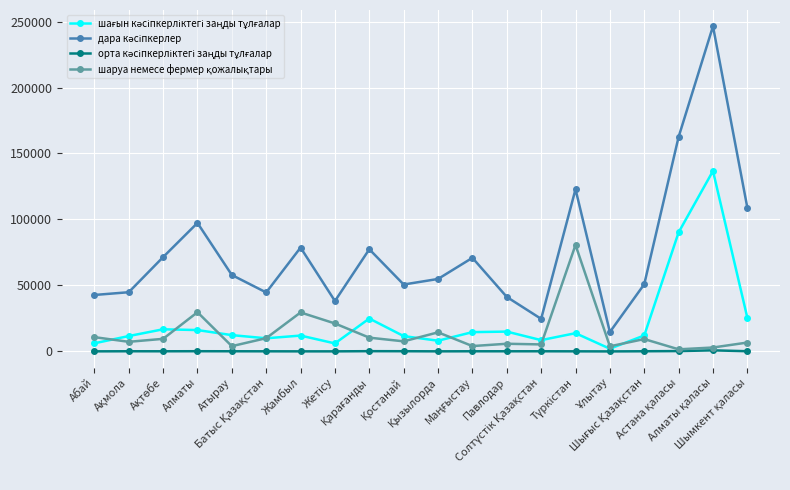

What is the greatest value displayed?

246431